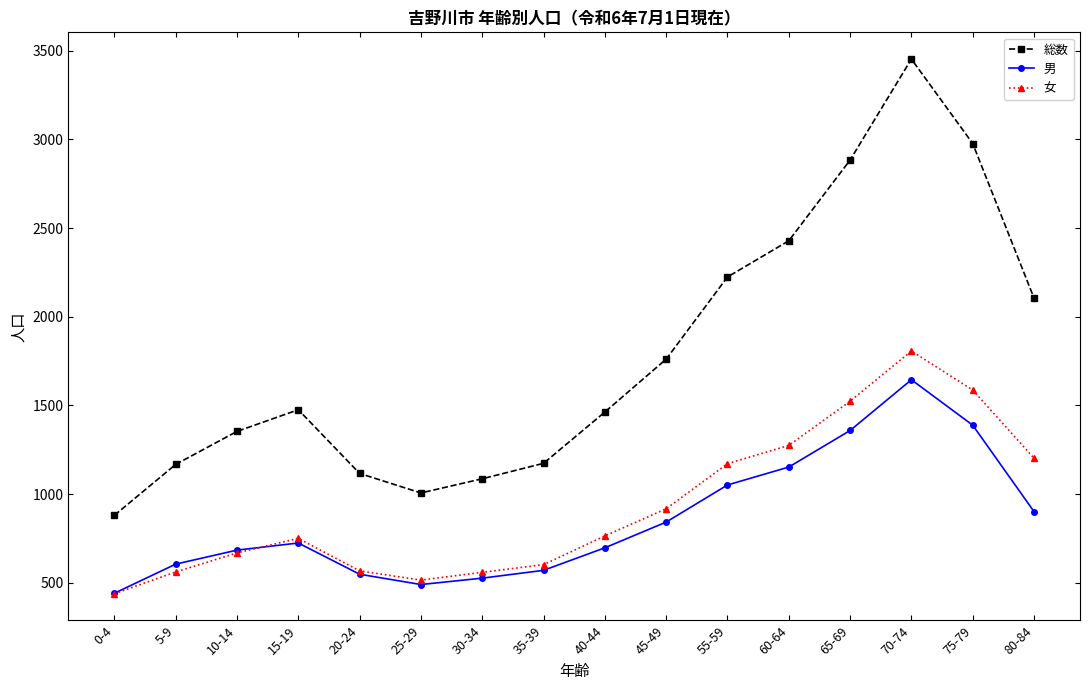

Which label corresponds to the smallest value in the chart?

0-4